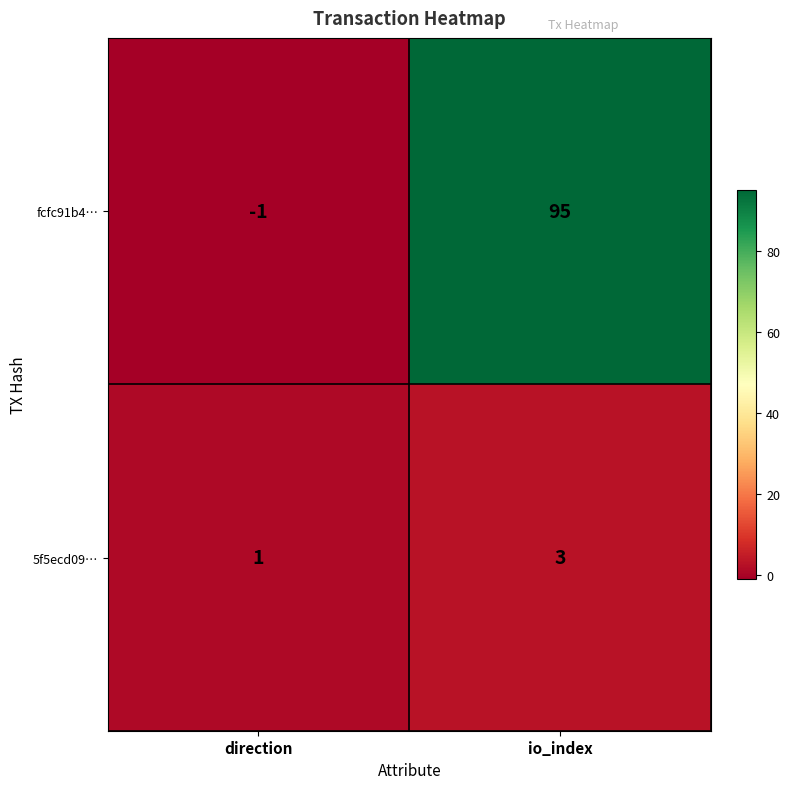

At io_index, list the series in order from largest to smallest.

fcfc91b4…, 5f5ecd09…